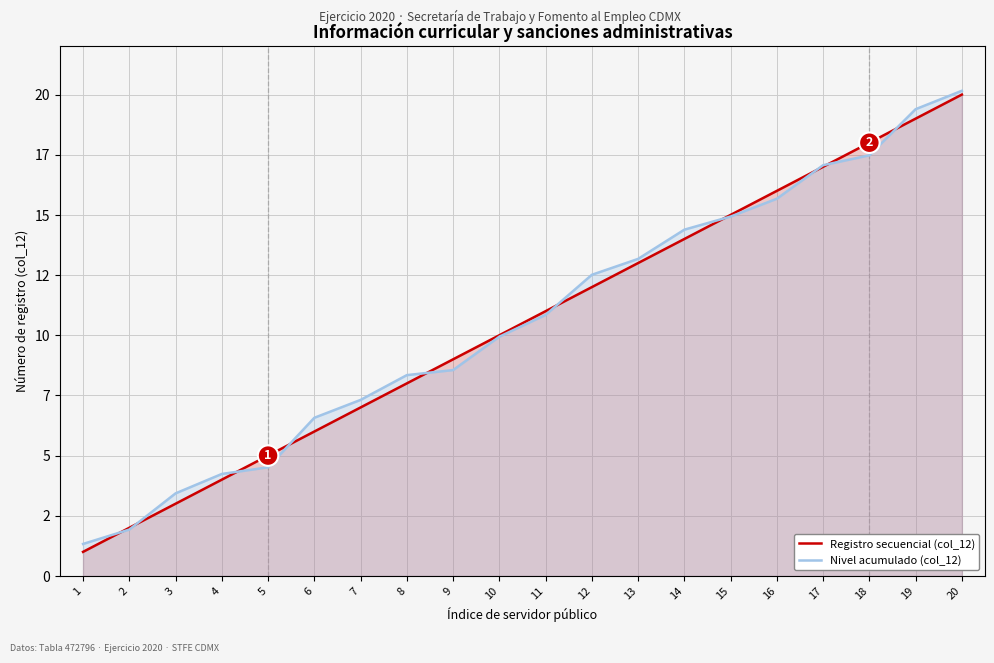

What value does the Nivel acumulado (col_12) series have at 3?

3.4